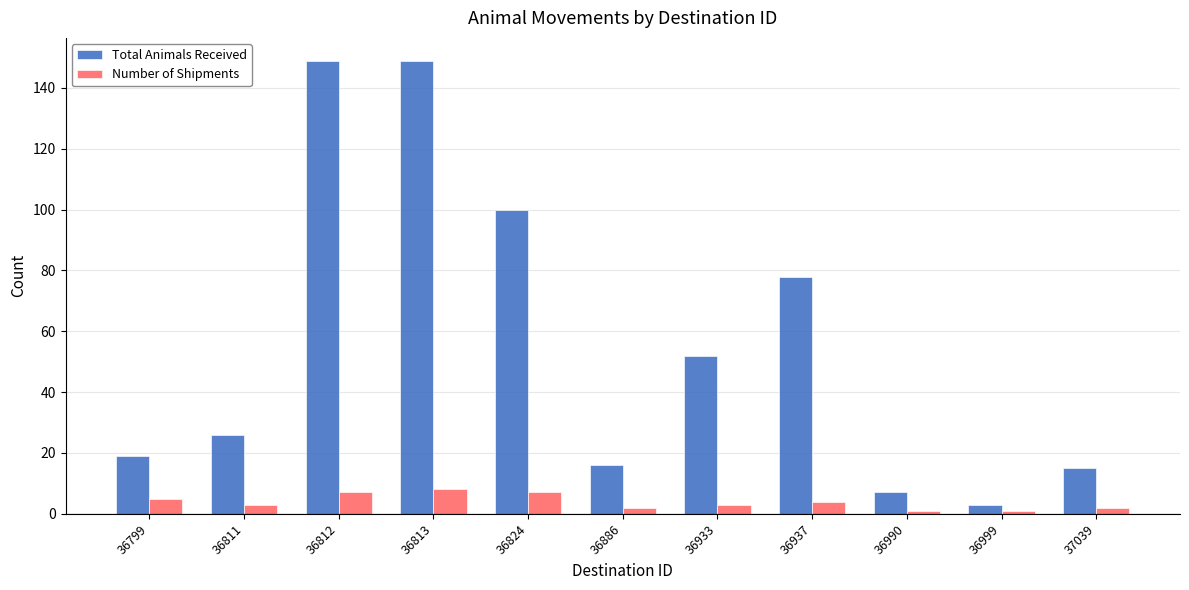

Reading left to right, transcribe all the data shown in this chart.

Total Animals Received: 36799=19	36811=26	36812=149	36813=149	36824=100	36886=16	36933=52	36937=78	36990=7	36999=3	37039=15
Number of Shipments: 36799=5	36811=3	36812=7	36813=8	36824=7	36886=2	36933=3	36937=4	36990=1	36999=1	37039=2